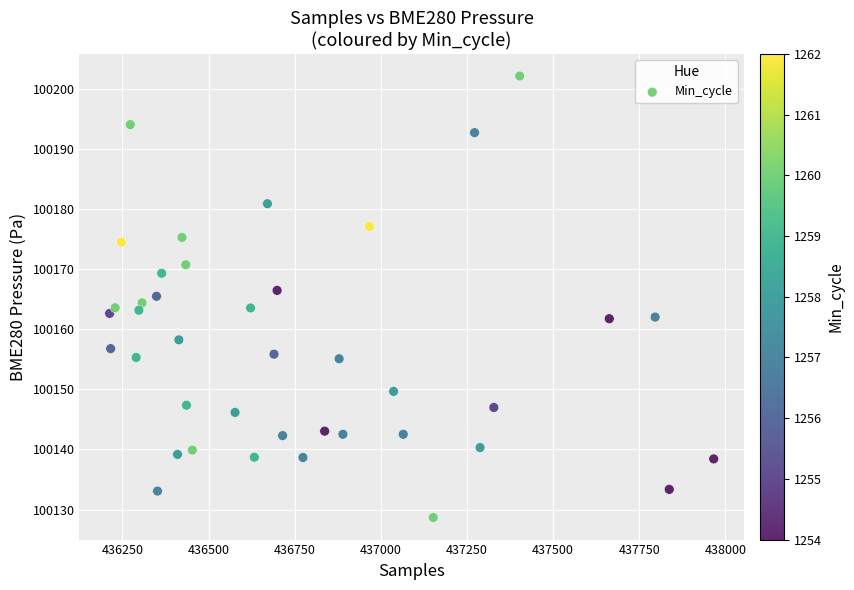

What is the range of X values (max minus min)?

1753.0